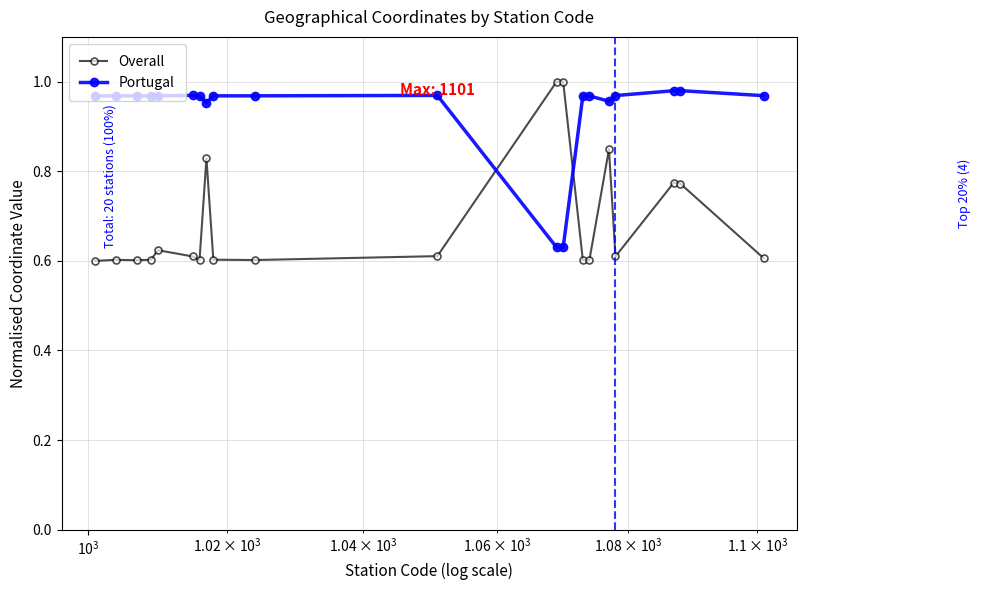

Is this an area chart (filled region under the line)?

No